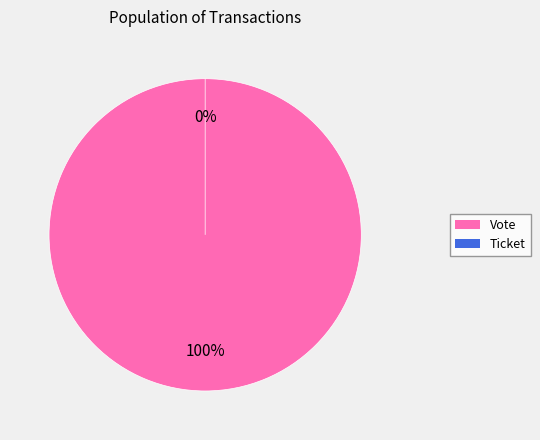

True or false: Ticket accounts for 1% of the total.

False